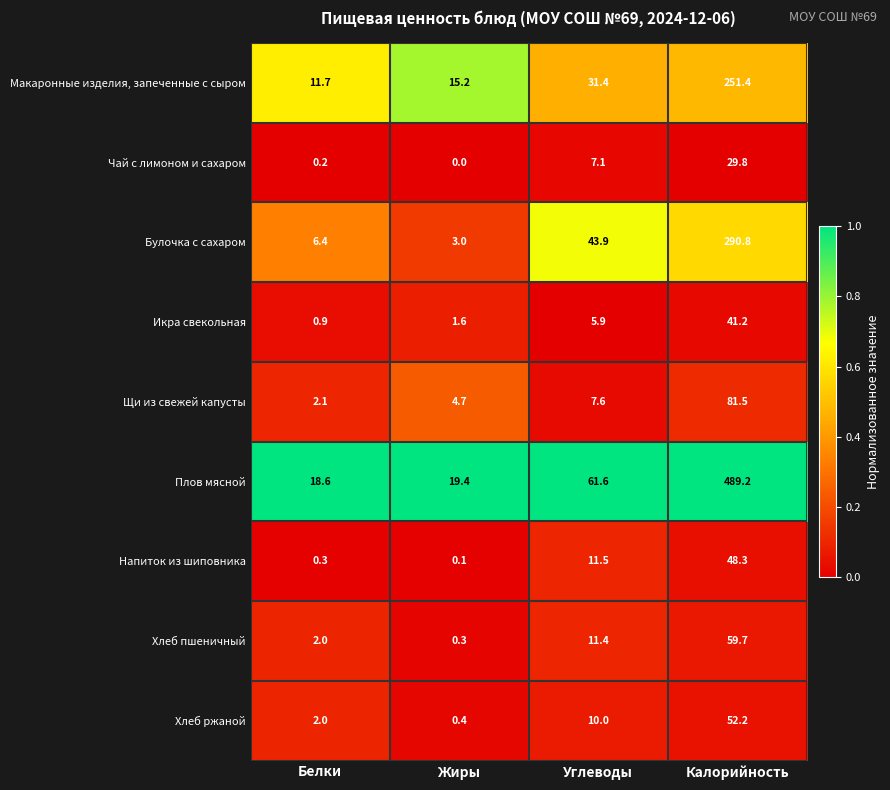

Which label corresponds to the largest value in the chart?

Калорийность